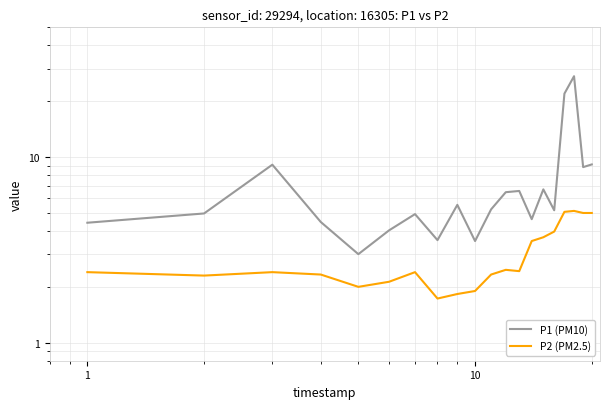

At how many categories does at least one series exceed 24?

1